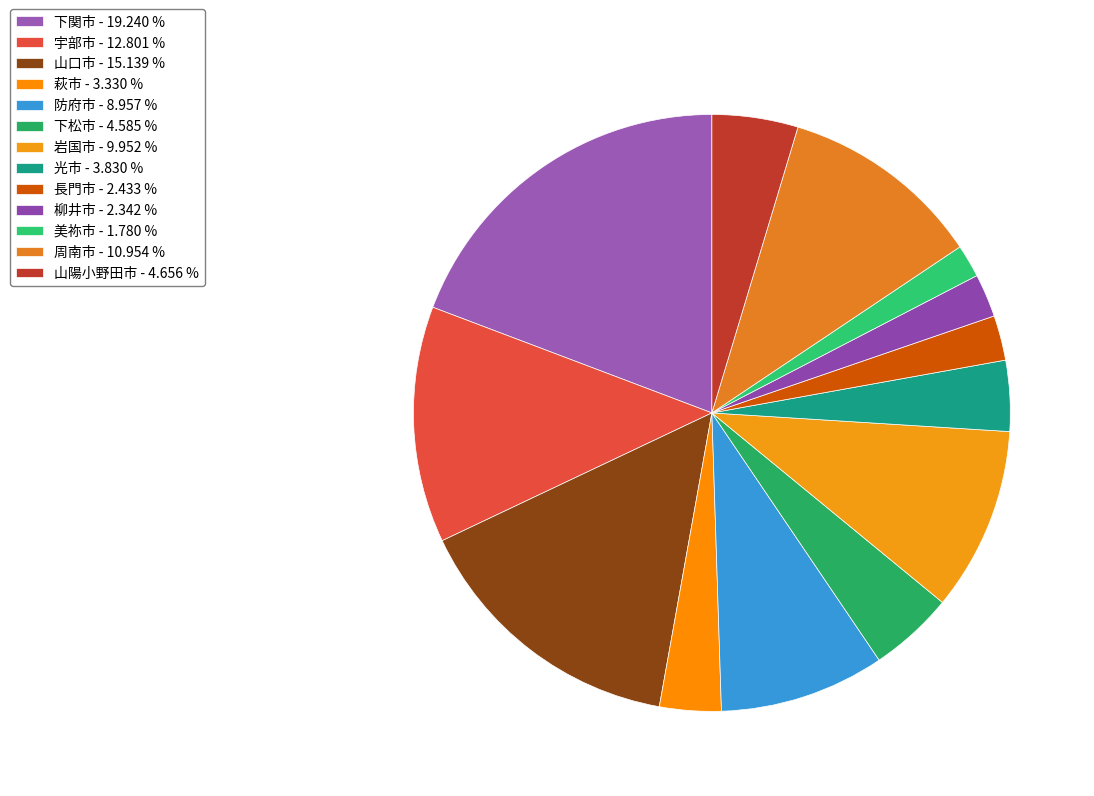

Does 美祢市 account for over 50% of the chart?

No